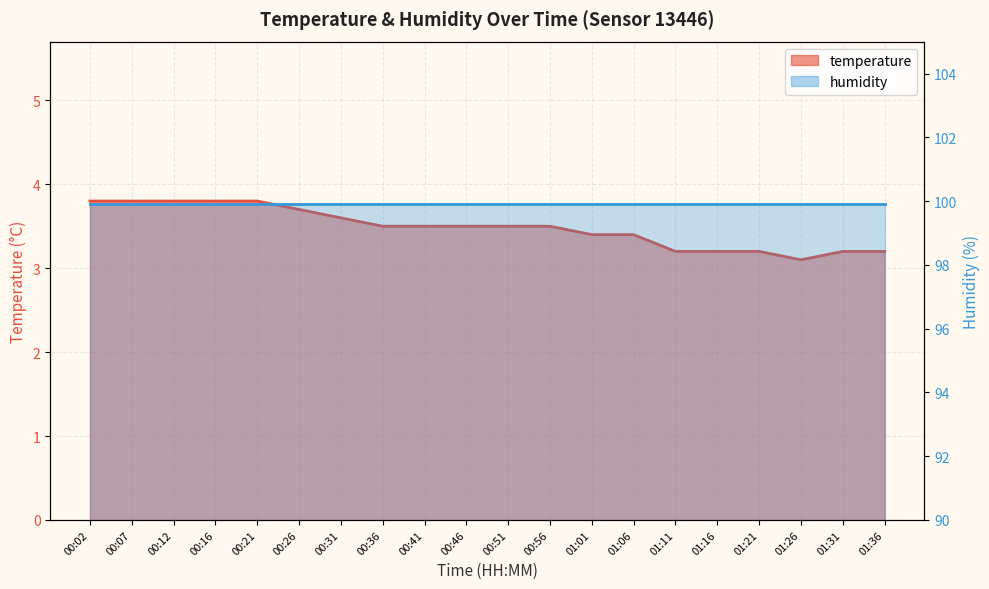

What is the label of the 9th point from the right?

00:56